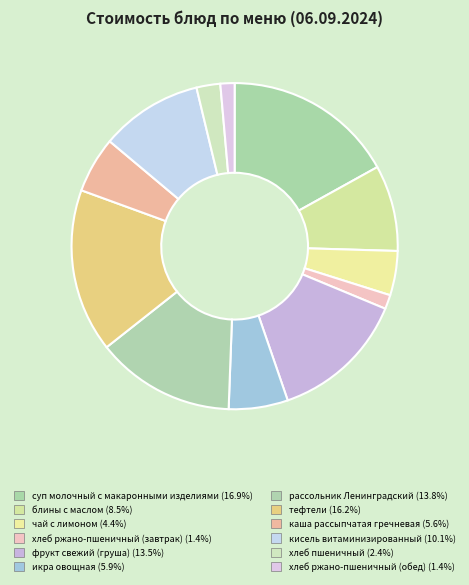

To the nearest percent, what percentage of the pie is хлеб пшеничный?

2%